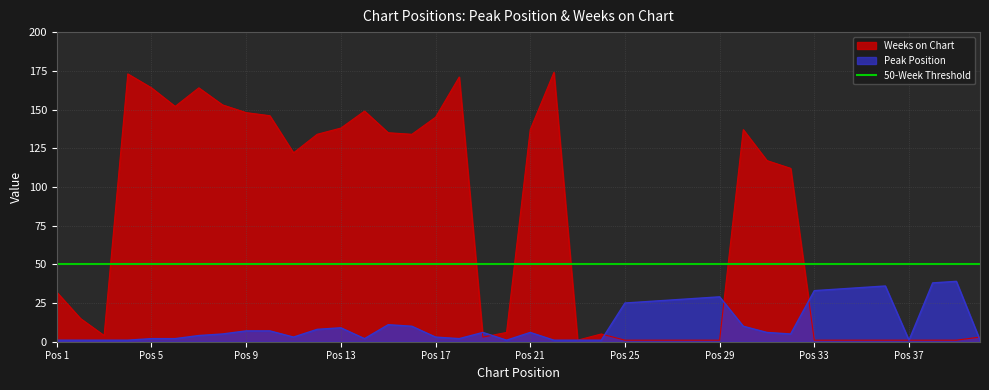

True or false: Weeks on Chart has more than 0 points higher than both neighbors.

True